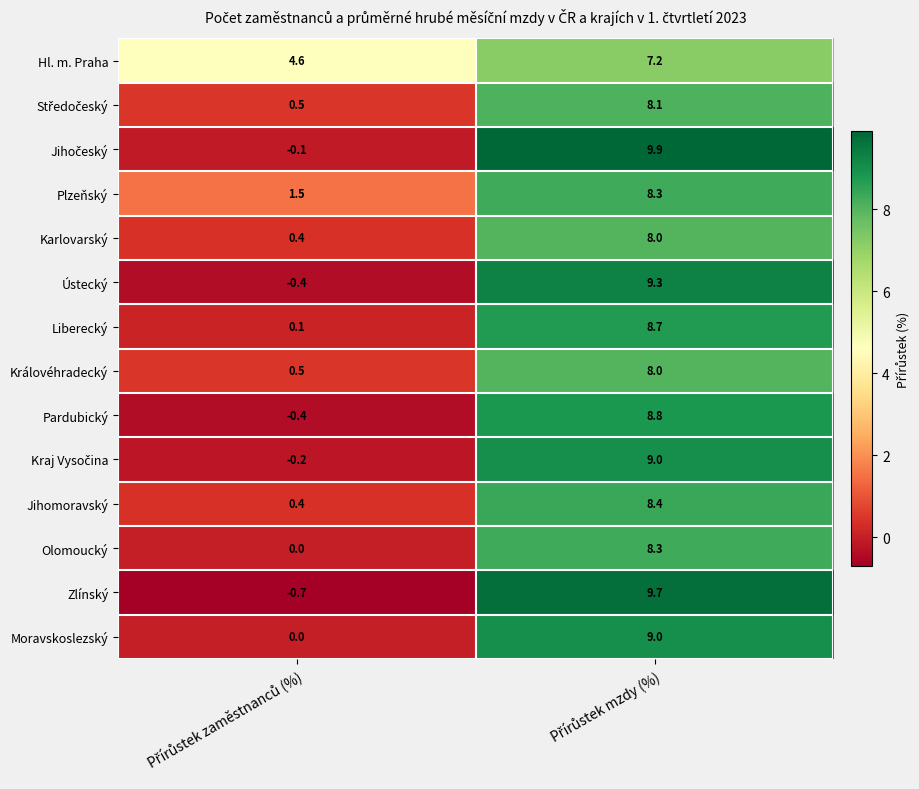

At how many categories does at least one series exceed 0?

2